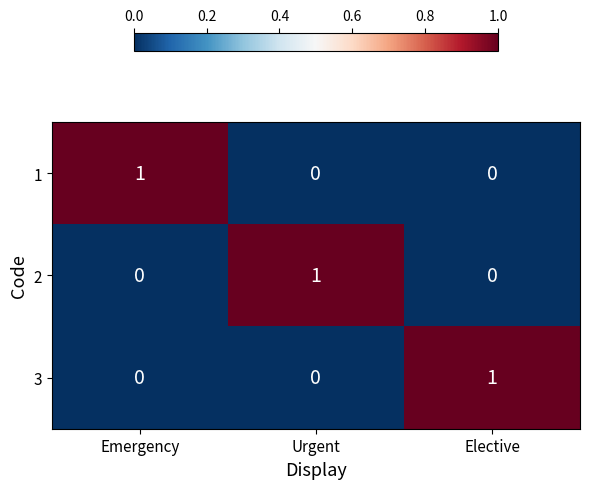

The 1 series shows 0 at Elective. True or false?

True